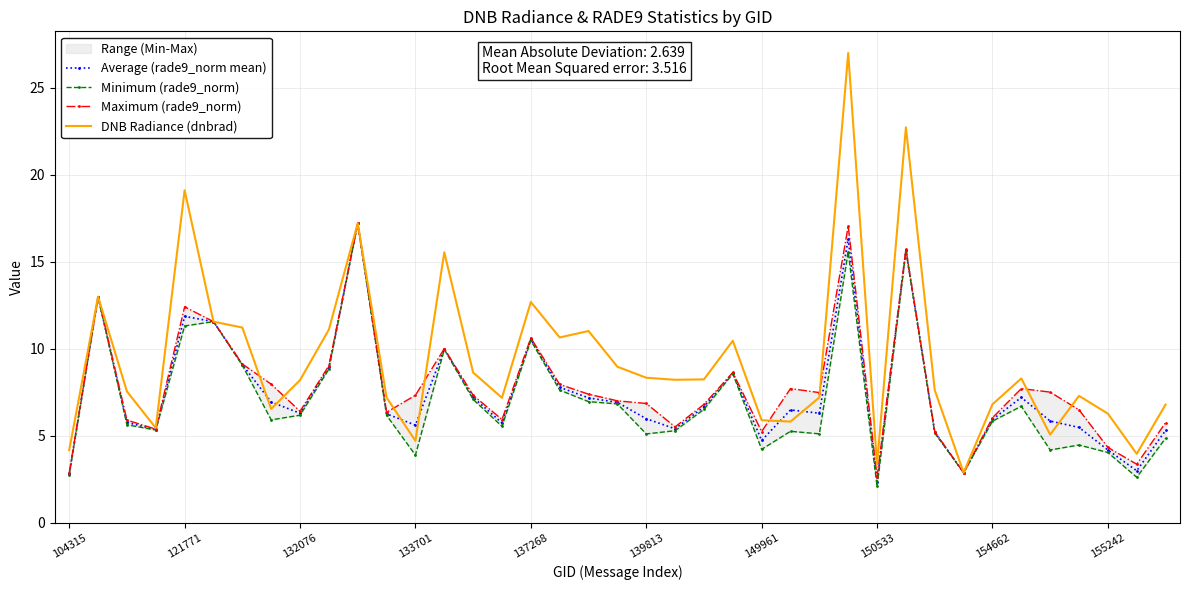

What is the smallest value displayed?

2.1